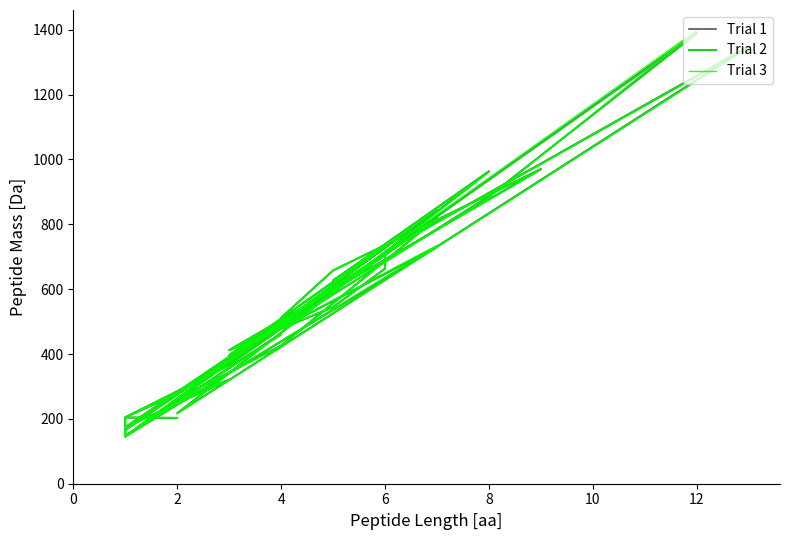

At which category does Trial 2 reach its first local valley?

2